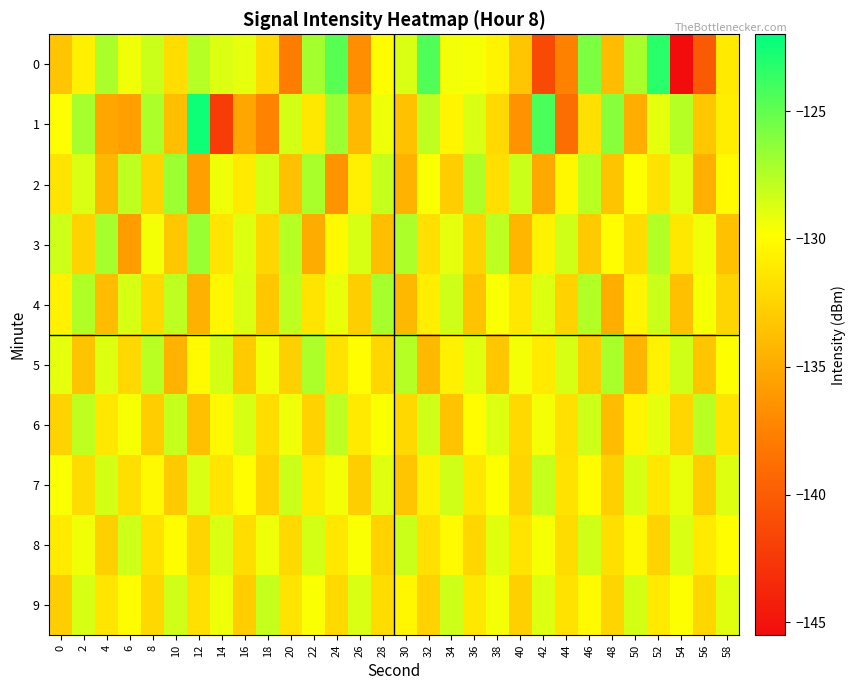

Which series has the largest total across all categories?

8